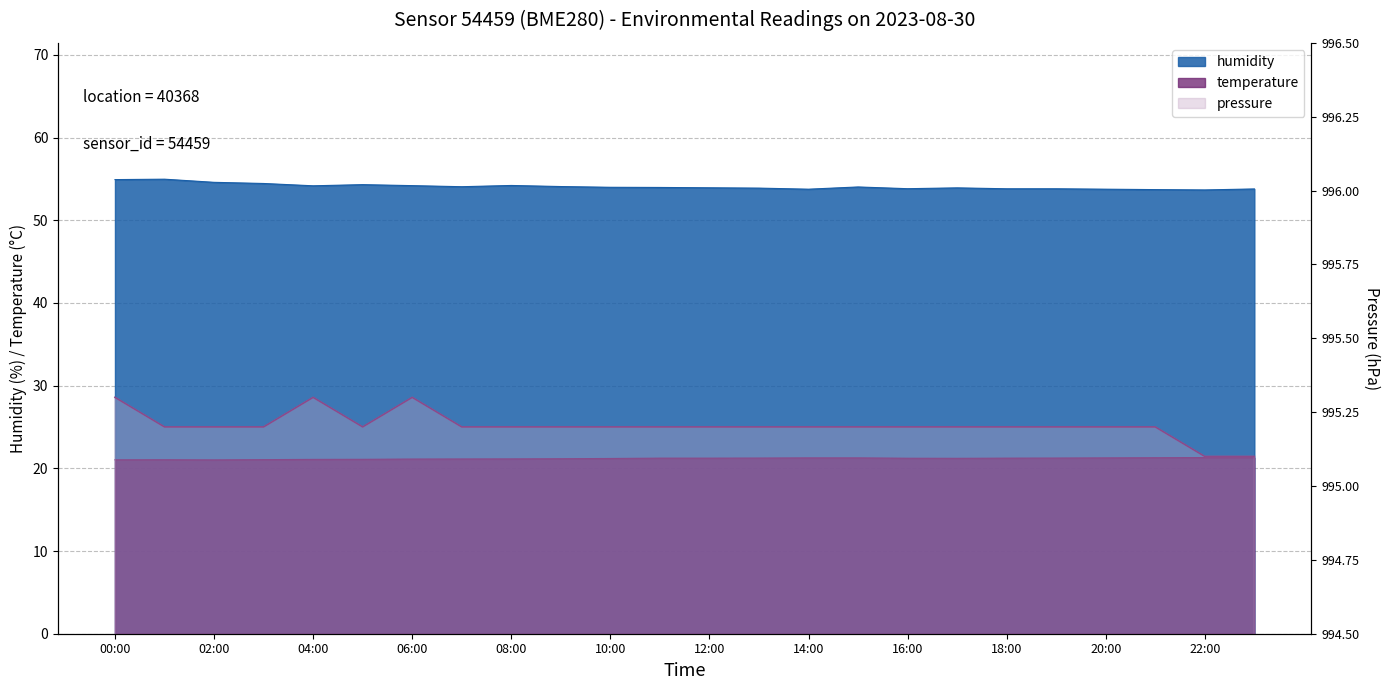

True or false: temperature and humidity intersect in this chart.

False